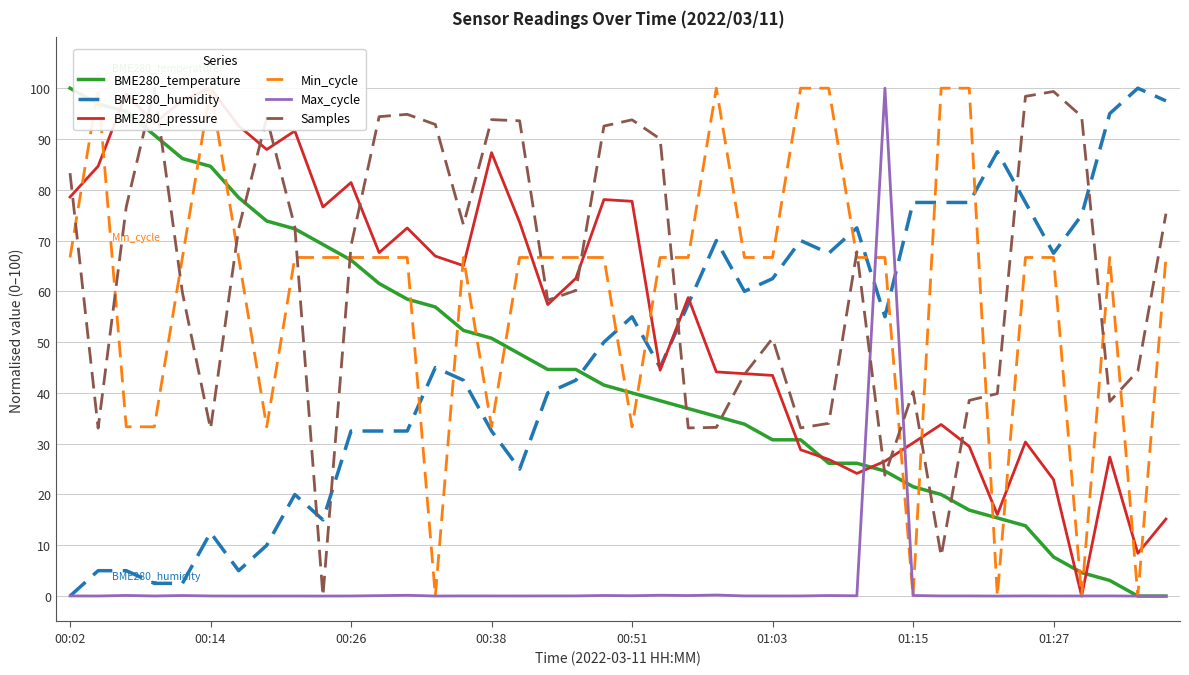

Is it true that BME280_humidity equals 77.5 at 01:15?

True